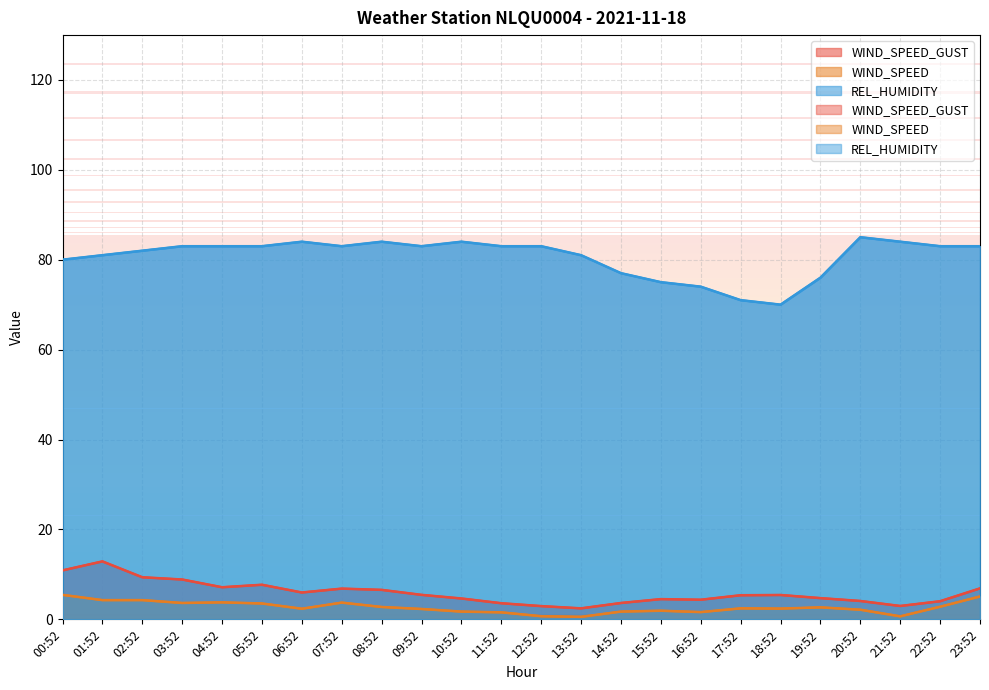

Count the number of categories in the chart.

24